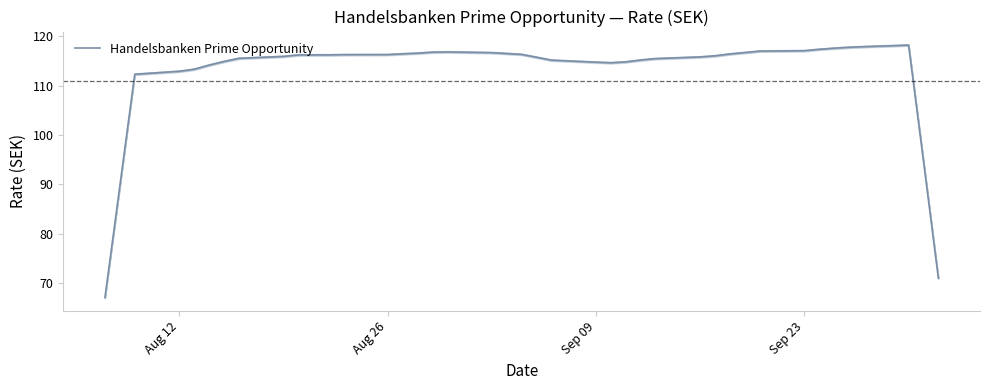

What is the highest value of the Handelsbanken Prime Opportunity series?

118.2